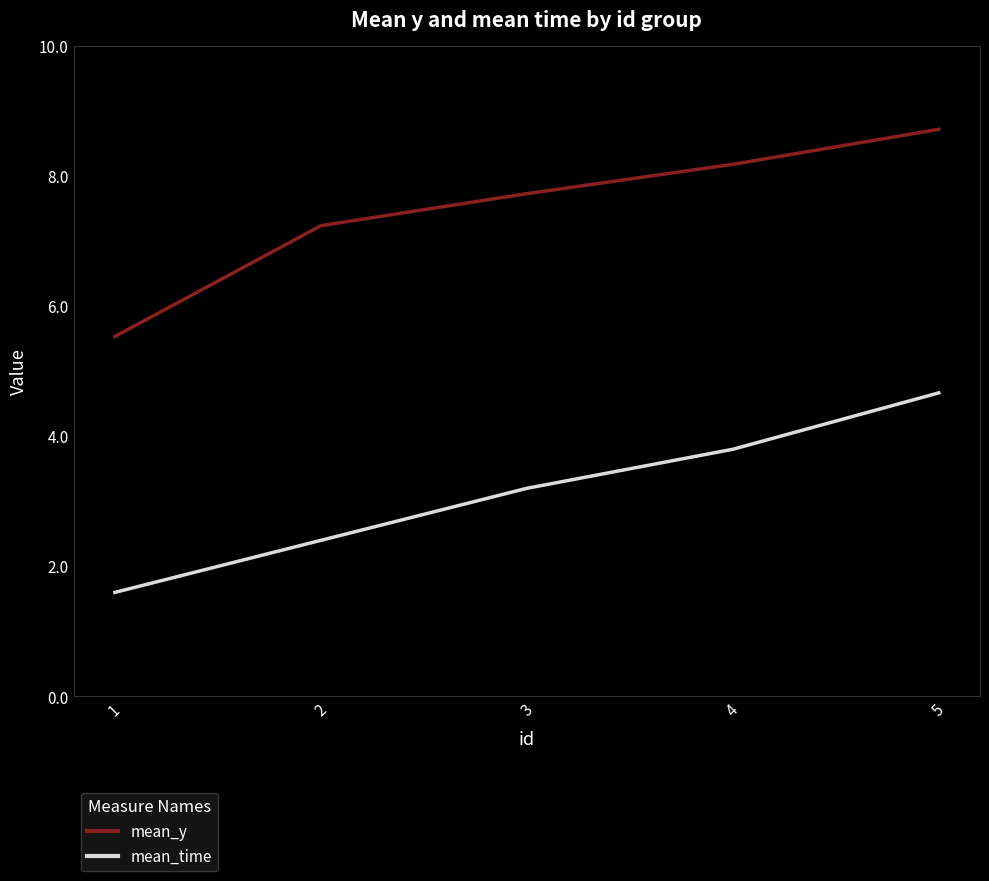

True or false: mean_time has a value of 2.4 at 2.

True